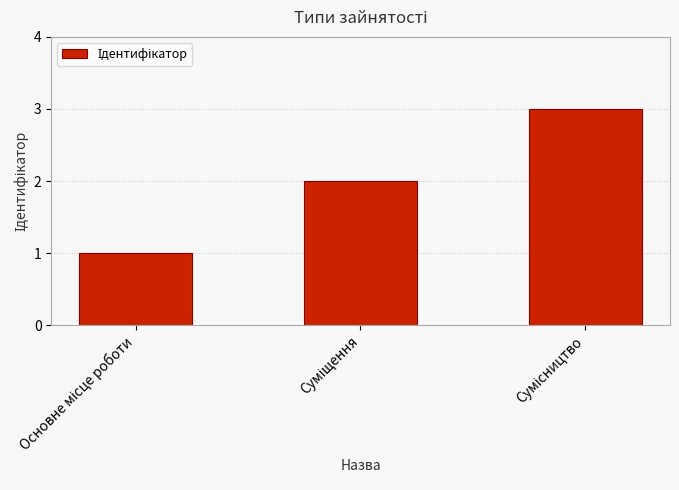

What is the sum of all values?

6